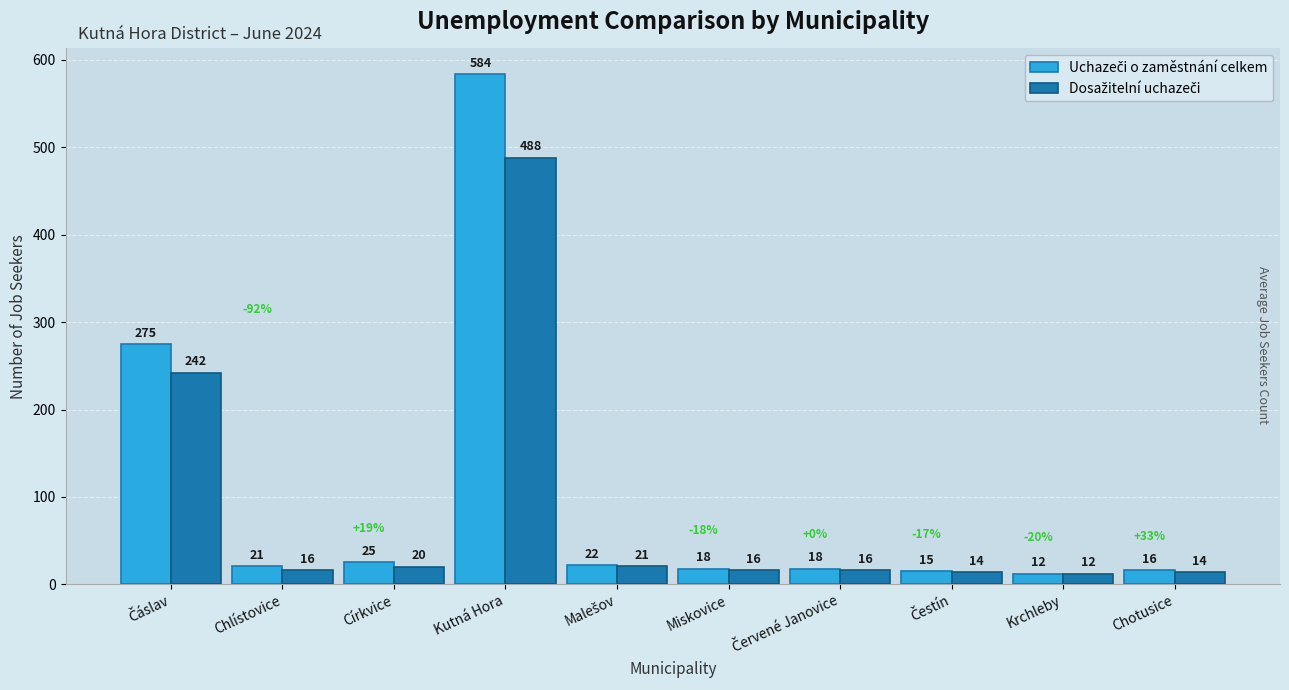

Which category has the lowest value across all series?

Krchleby